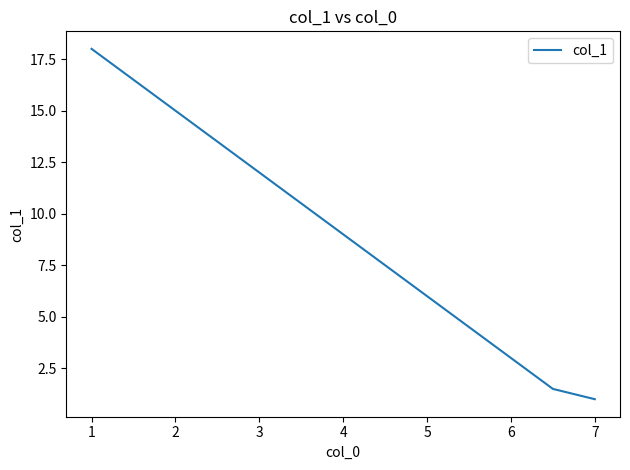

True or false: there are more than 1 points higher than both neighbors.

False